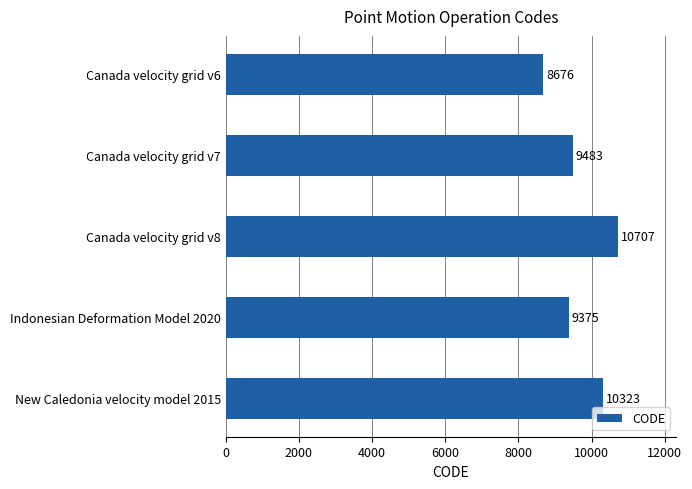

What is the change in value from Canada velocity grid v7 to Indonesian Deformation Model 2020?

-108